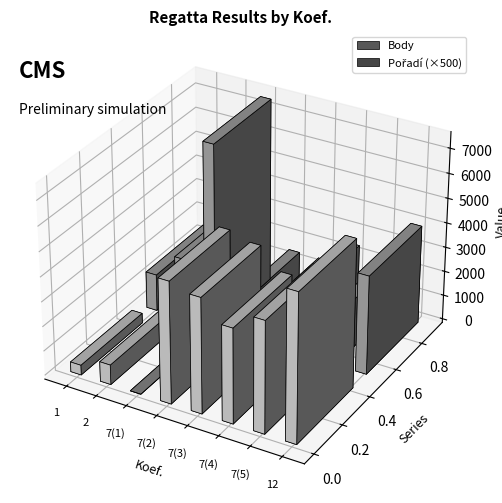

What is the difference between the second highest and minimum values in the Pořadí series?

5